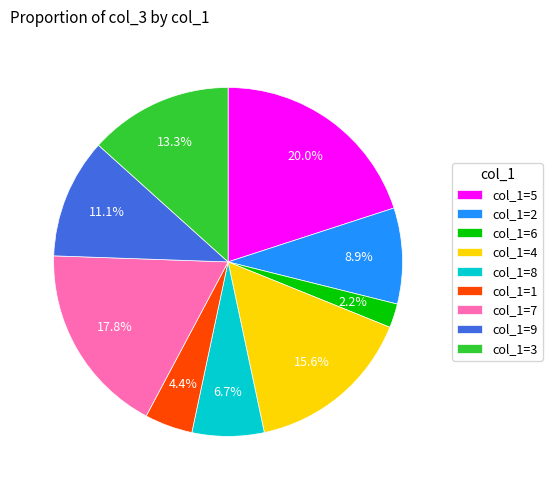

The col_1=8 slice represents 1% of the pie. True or false?

False